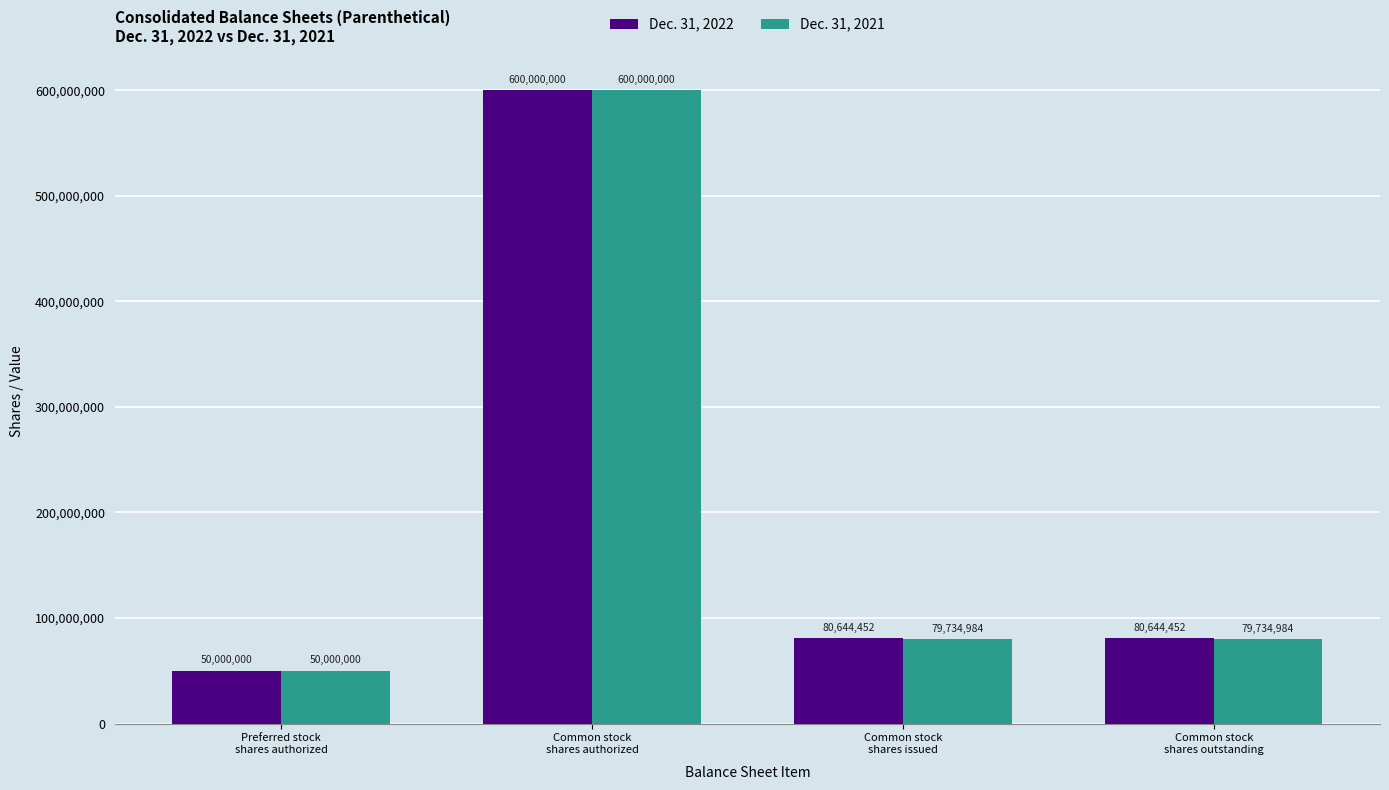

The value of Dec. 31, 2022 at Common stock
shares authorized is 600000000. True or false?

True